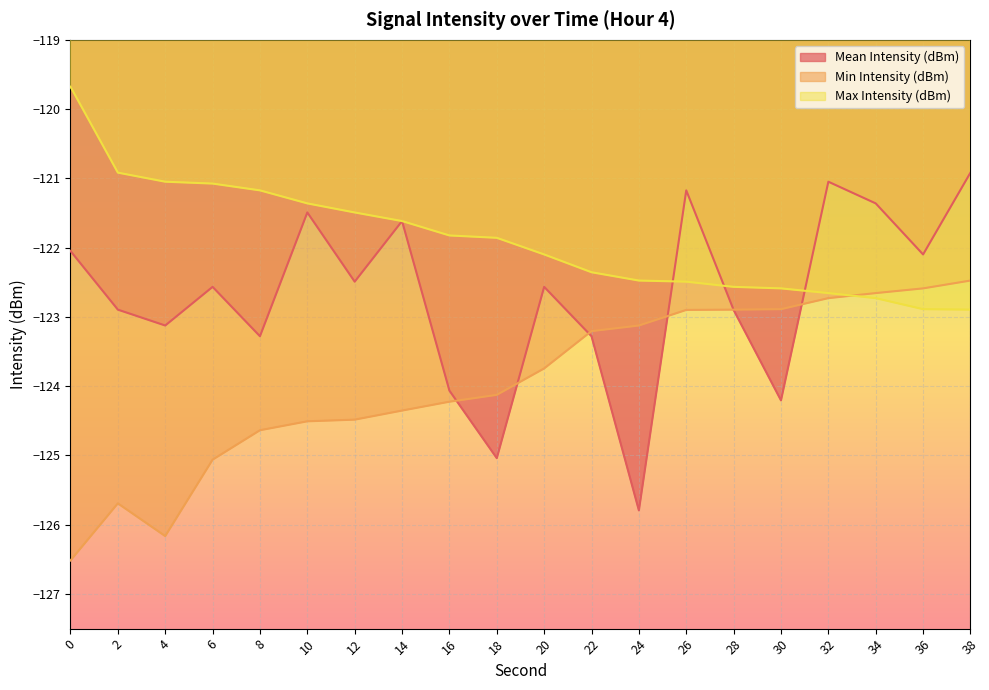

At which label does Min Intensity (dBm) reach its peak?

38